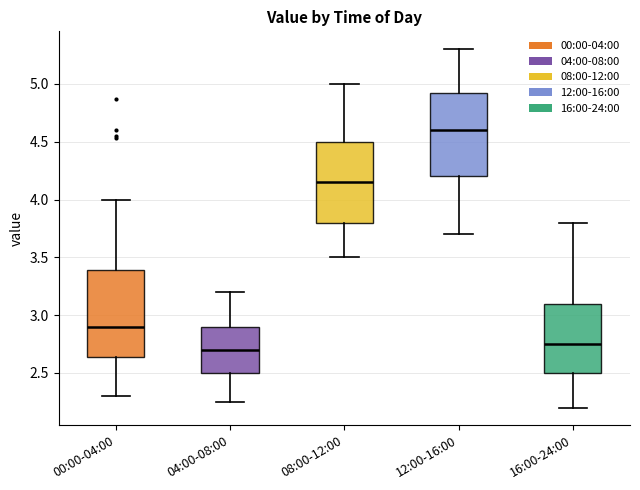

Where does the upper whisker of the box for 08:00-12:00 end on the y-axis? The values are not printed on the chart, so give them approximately, as read against the axis.

5.00